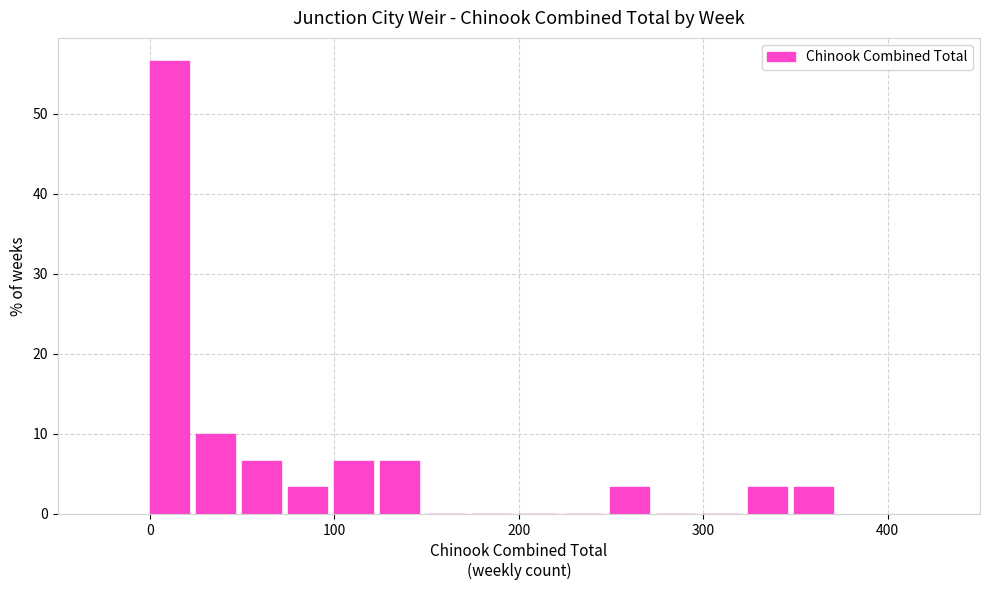

Around what value on the x-axis is the tallest bar? Give the approximate position of its centre, as read against the axis.

10